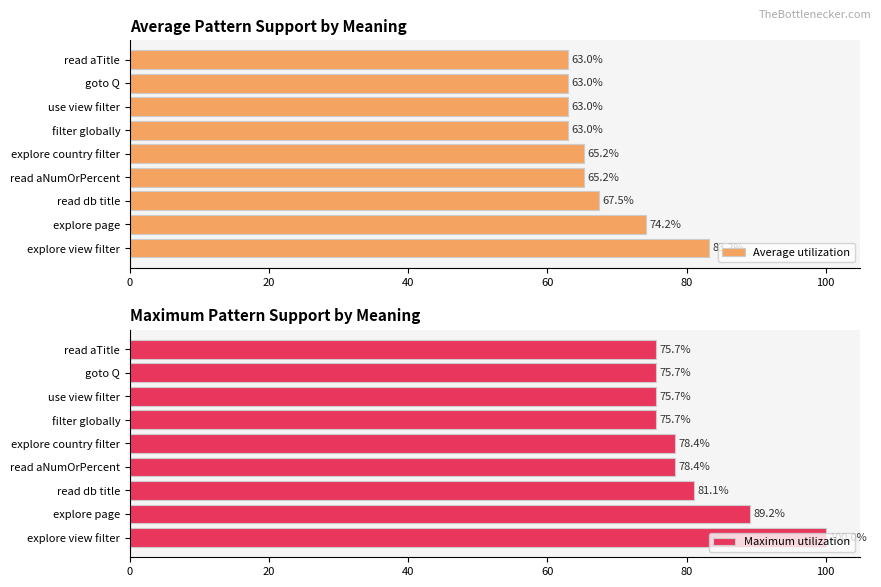

Which series has the largest total across all categories?

Maximum utilization